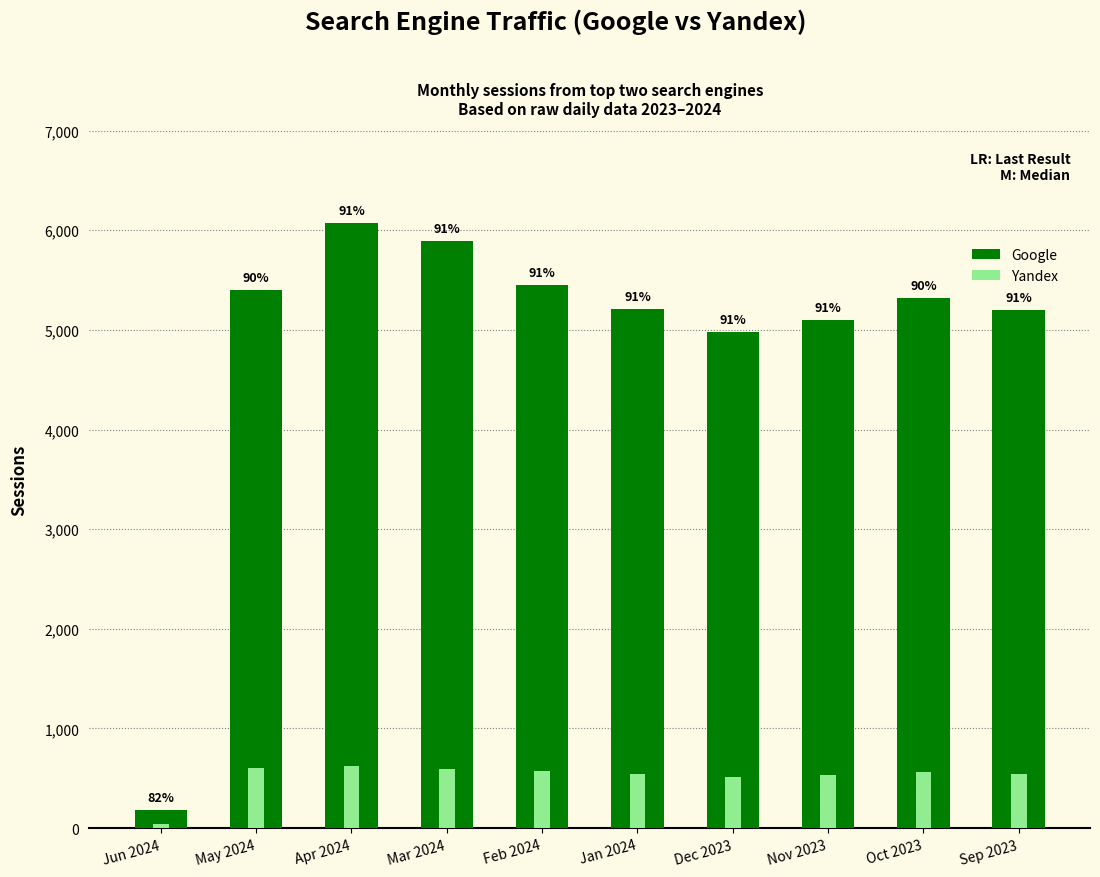

True or false: Yandex has a value of 545 at Jan 2024.

True